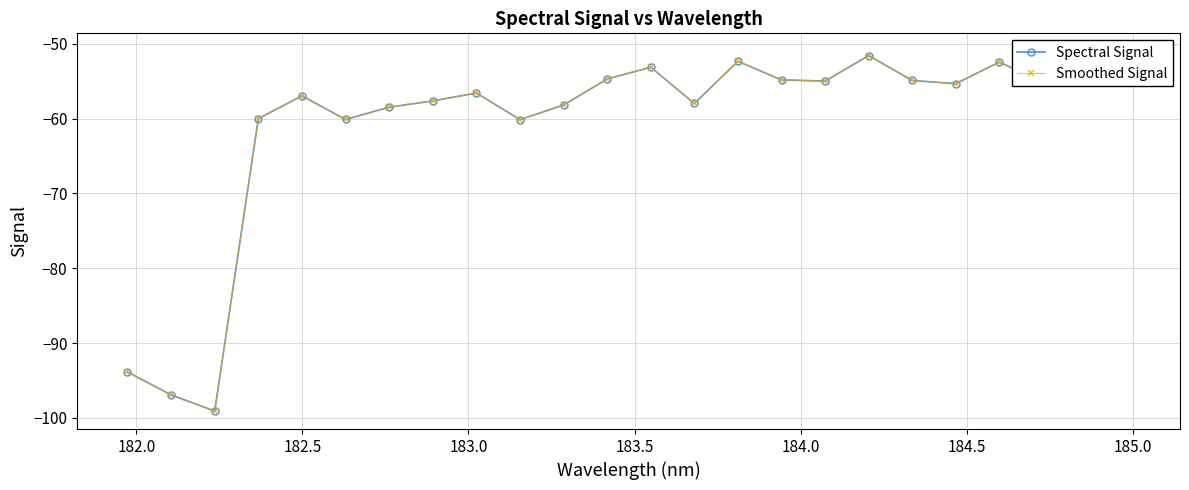

Does the chart have visible grid lines?

Yes